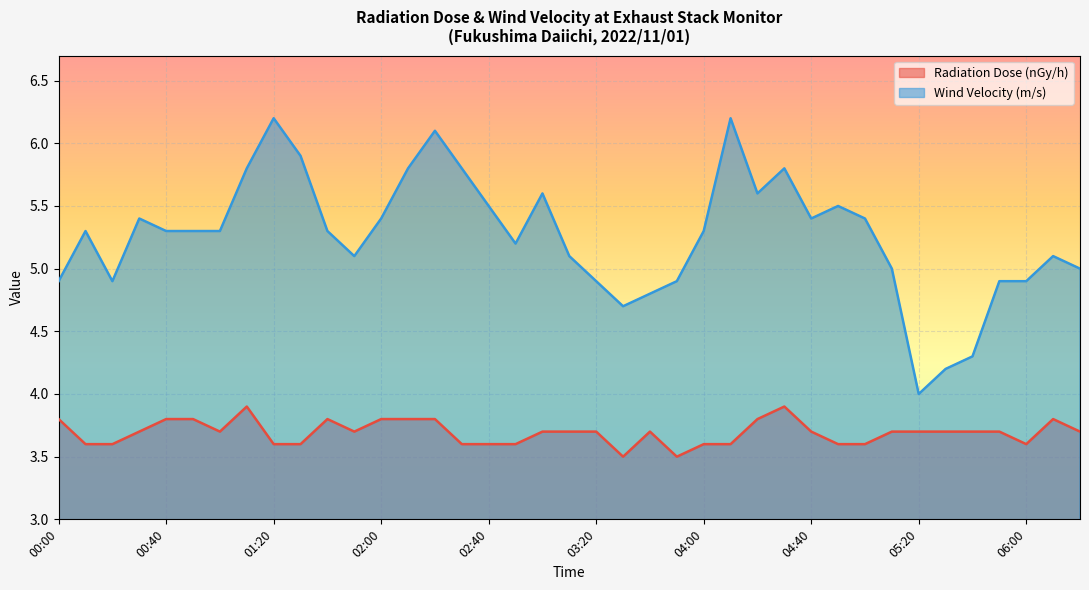

What is the difference between the maximum and second lowest values in the Radiation Dose (nGy/h) series?

0.4